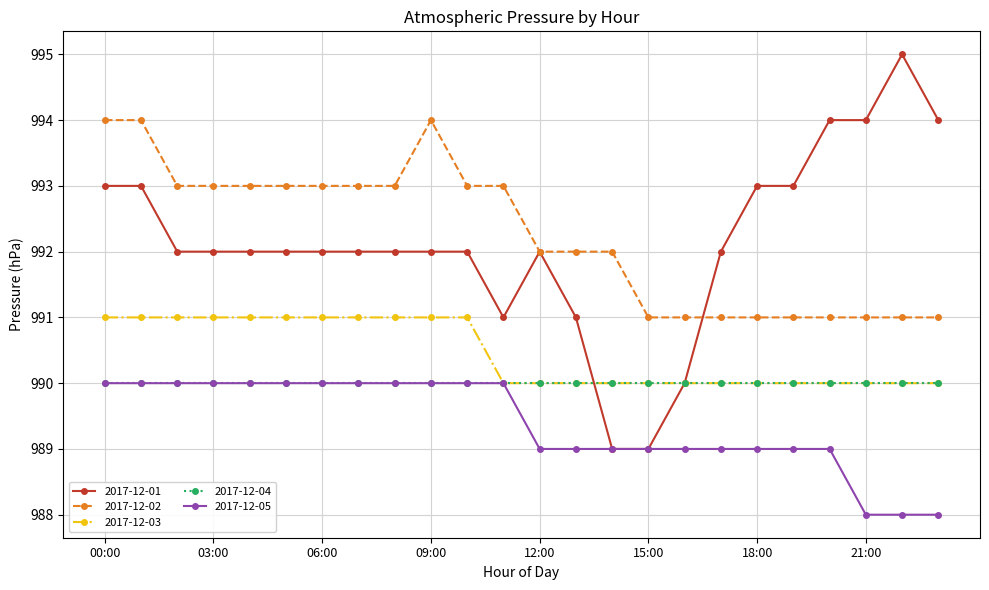

True or false: 2017-12-02 and 2017-12-05 cross at least once.

False